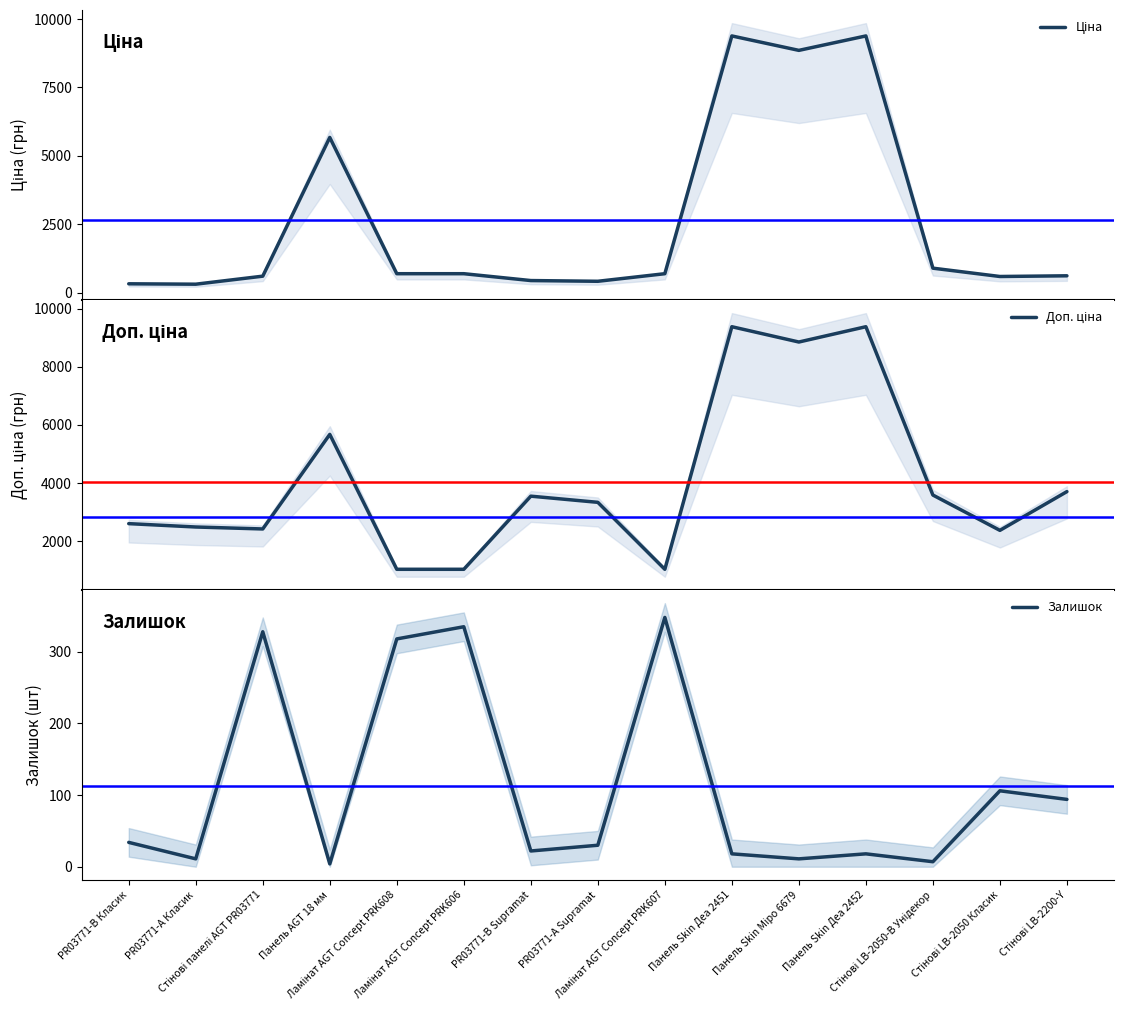

In Доп. ціна, how many points are lower than both neighbors (excluding endpoints)?

4